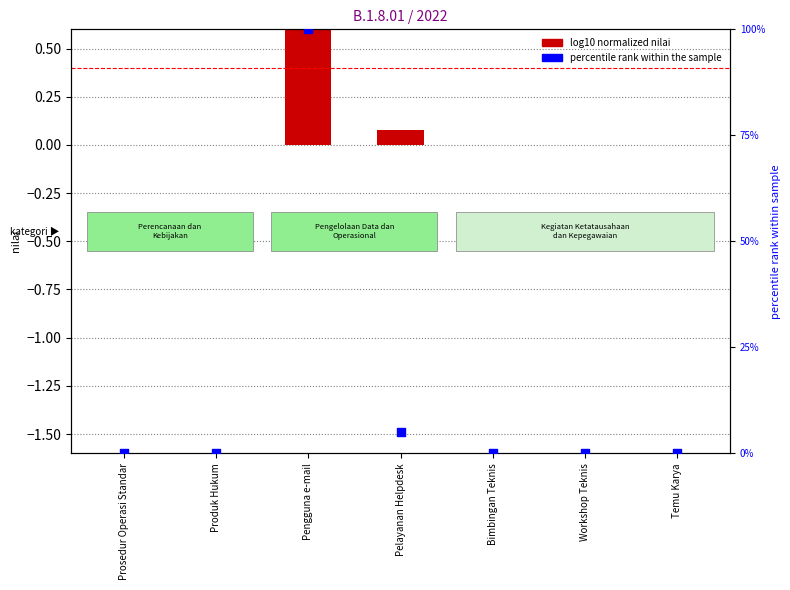

At which category is the sum across all series the highest?

Pengguna e-mail